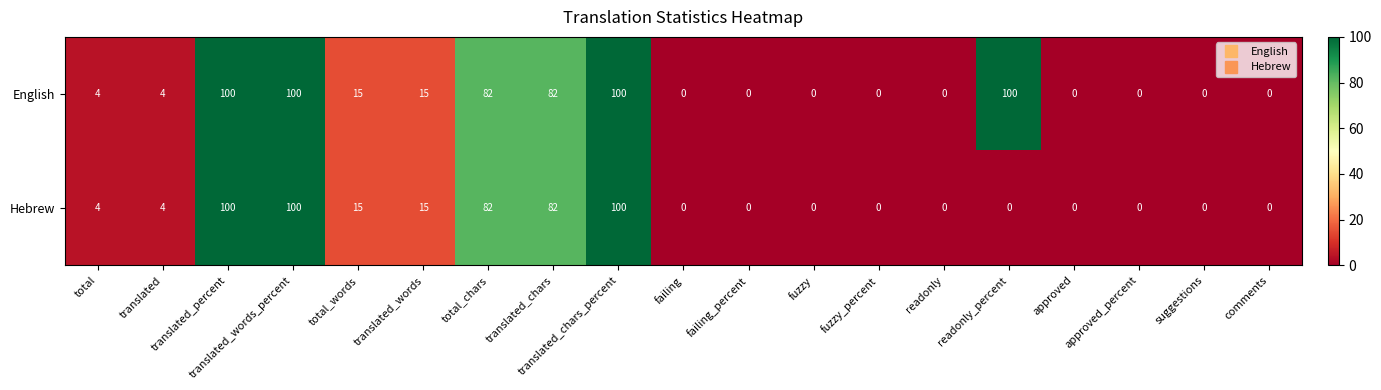

What is the sum of all Hebrew values?

502